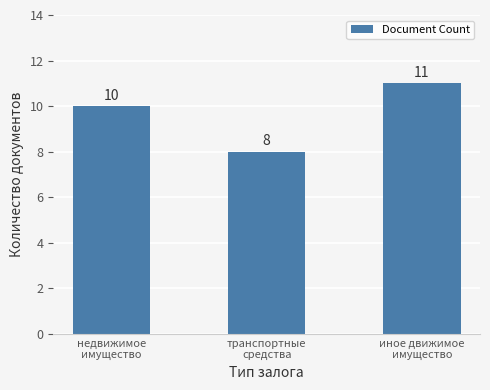

Which label corresponds to the smallest value in the chart?

транспортные
средства